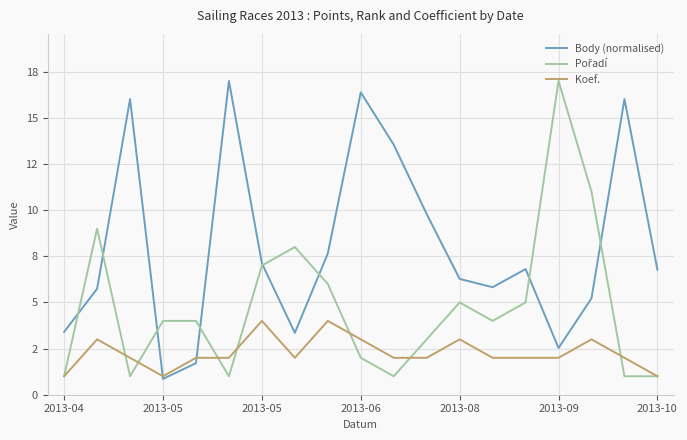

Where does the Pořadí series first go above 4?

2013-05